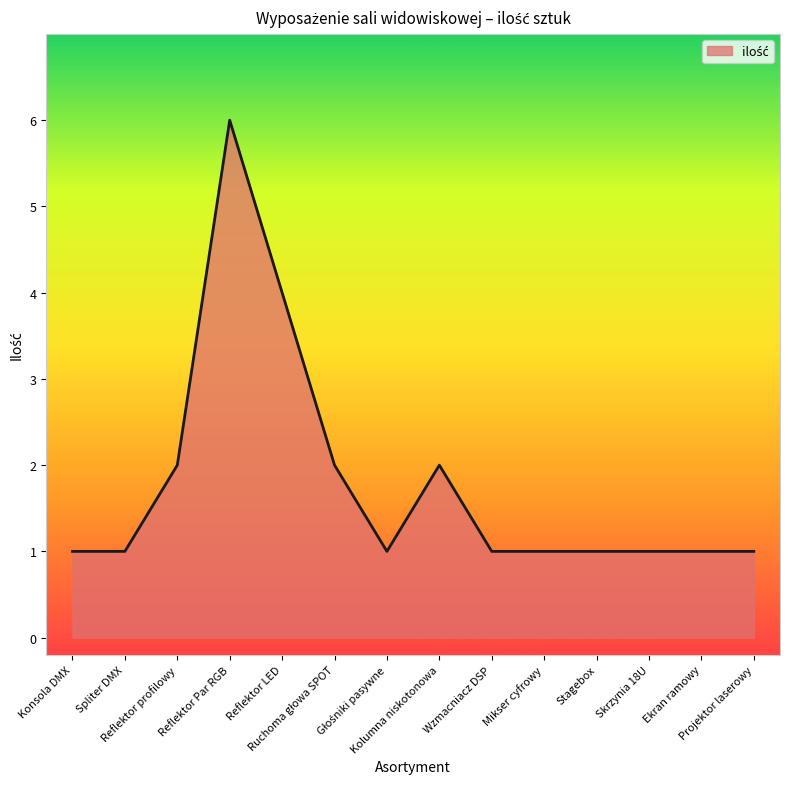

What is the ratio of the value at Stagebox to the value at Skrzynia 18U?

1.0